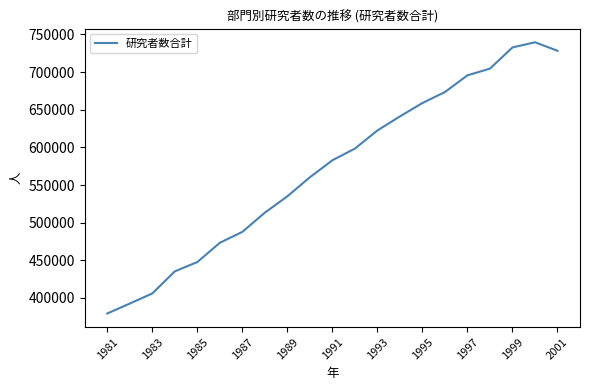

What is the difference between the maximum and minimum values?

360099